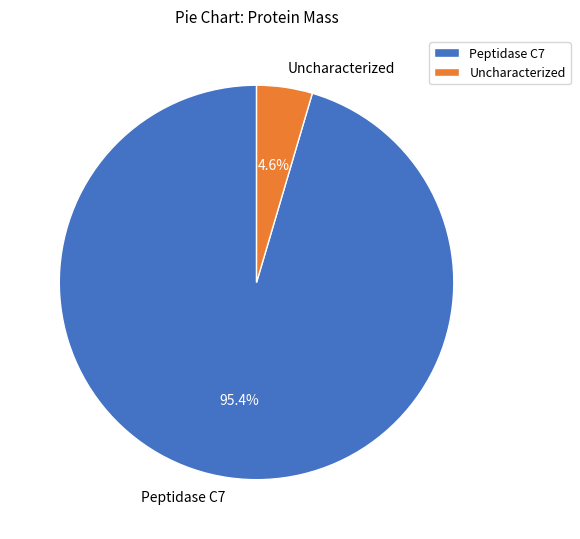

The Uncharacterized slice represents 5% of the pie. True or false?

True